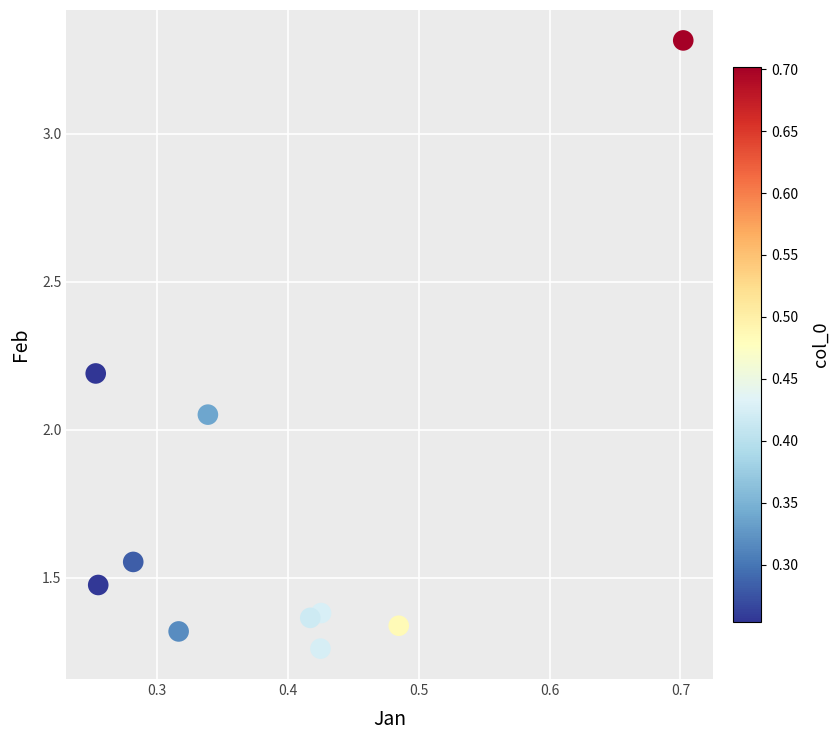

What is the average X value?

0.4